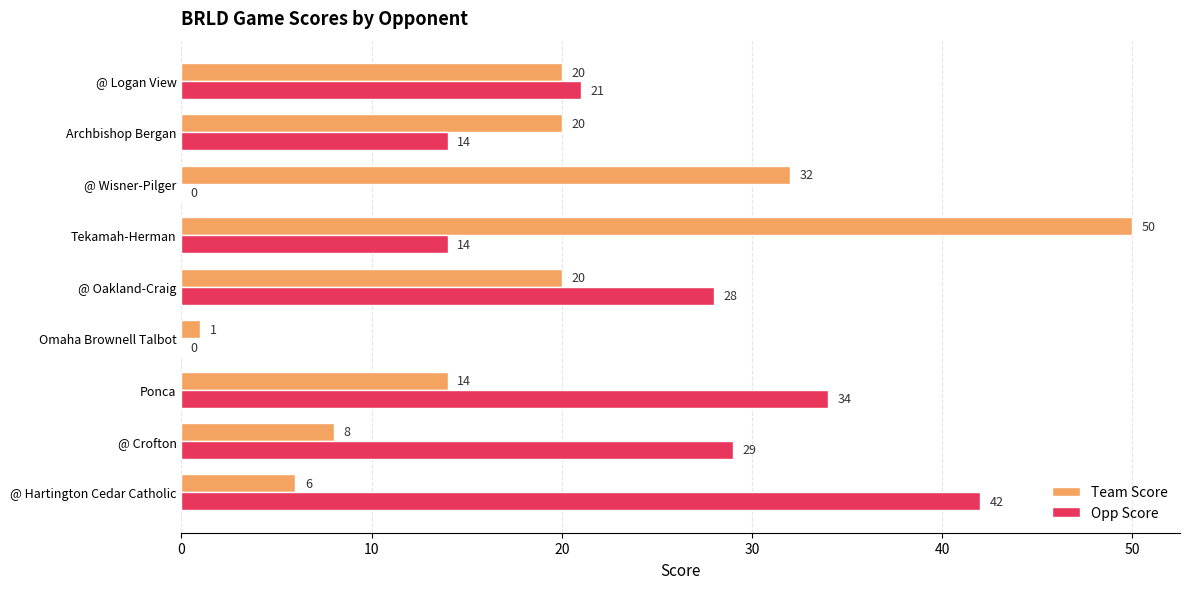

How many data points does each series have?

9